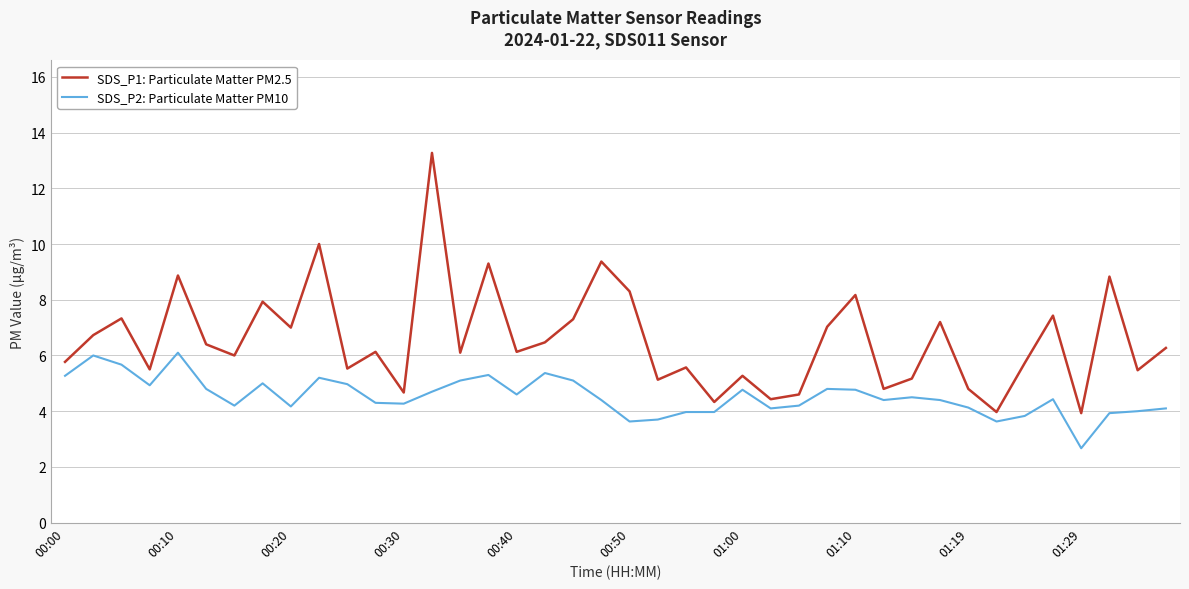

What is the greatest value displayed?

13.3